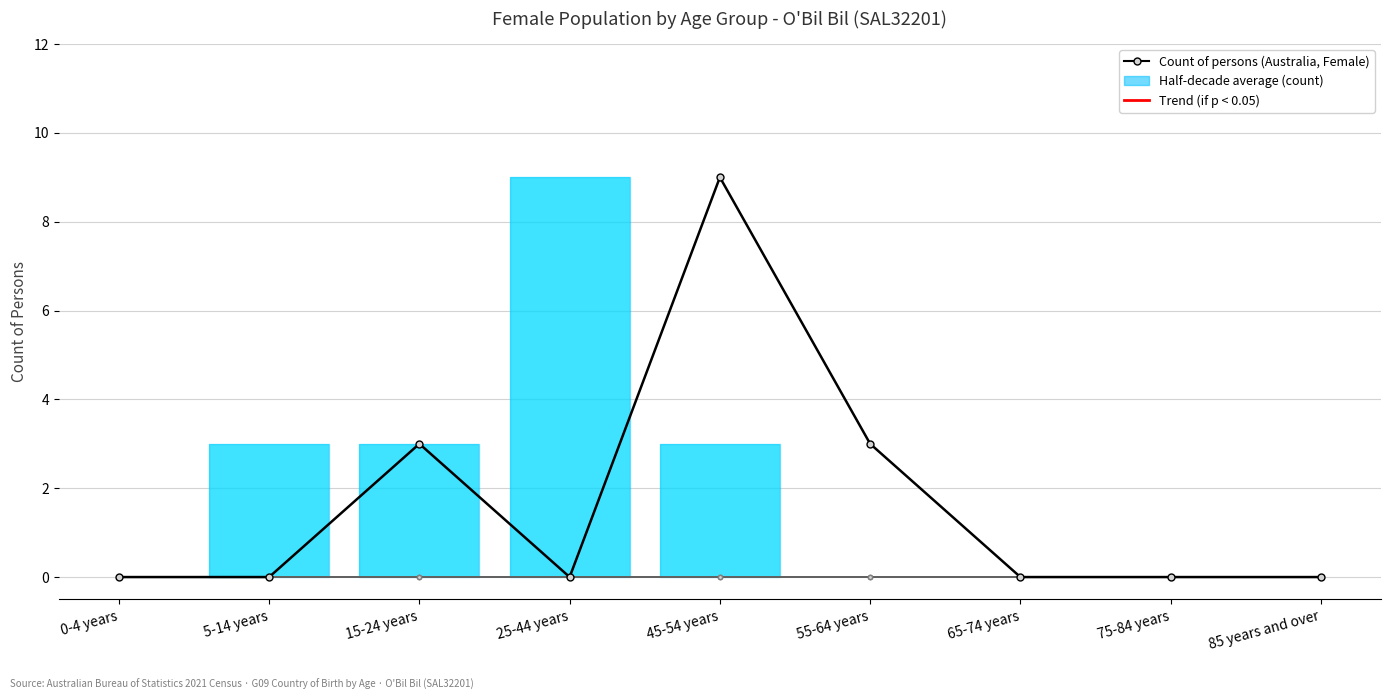

What is the label of the 9th bar from the right?

0-4 years